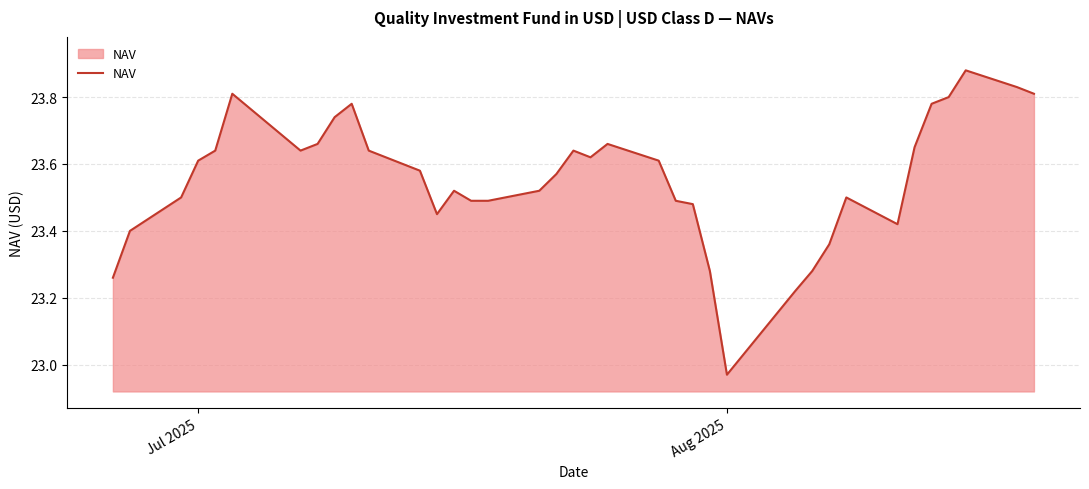

Does the chart display data point markers on the line(s)?

No